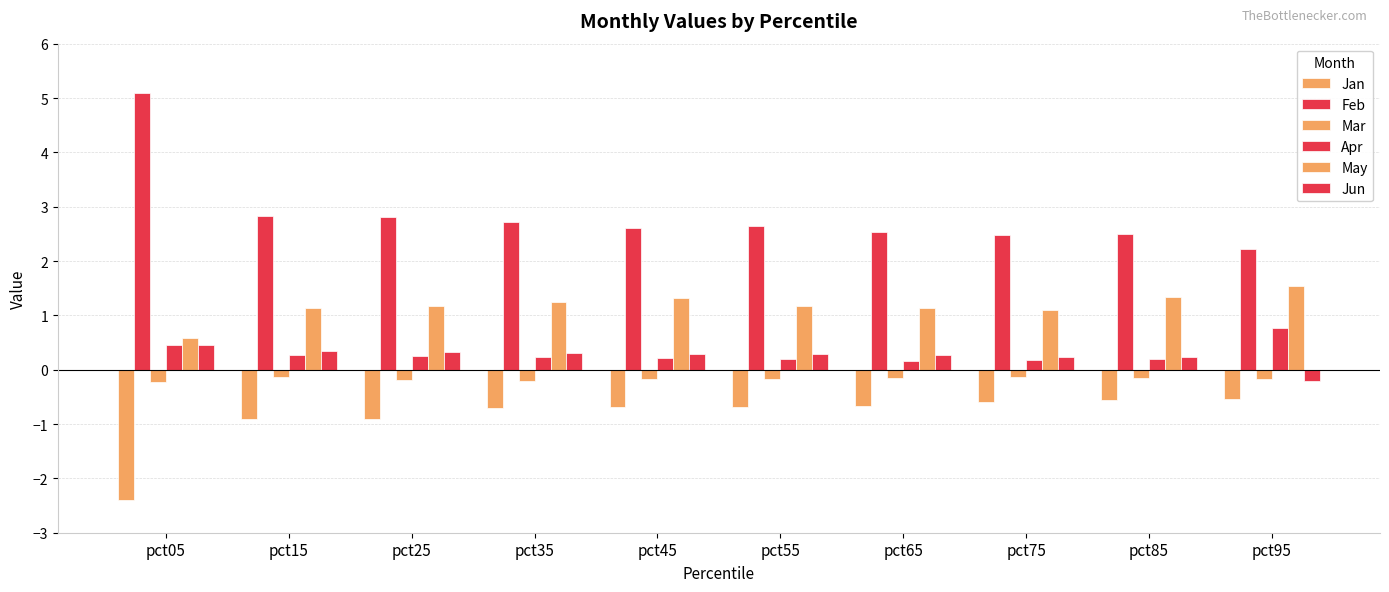

Count the number of data series in this chart.

6